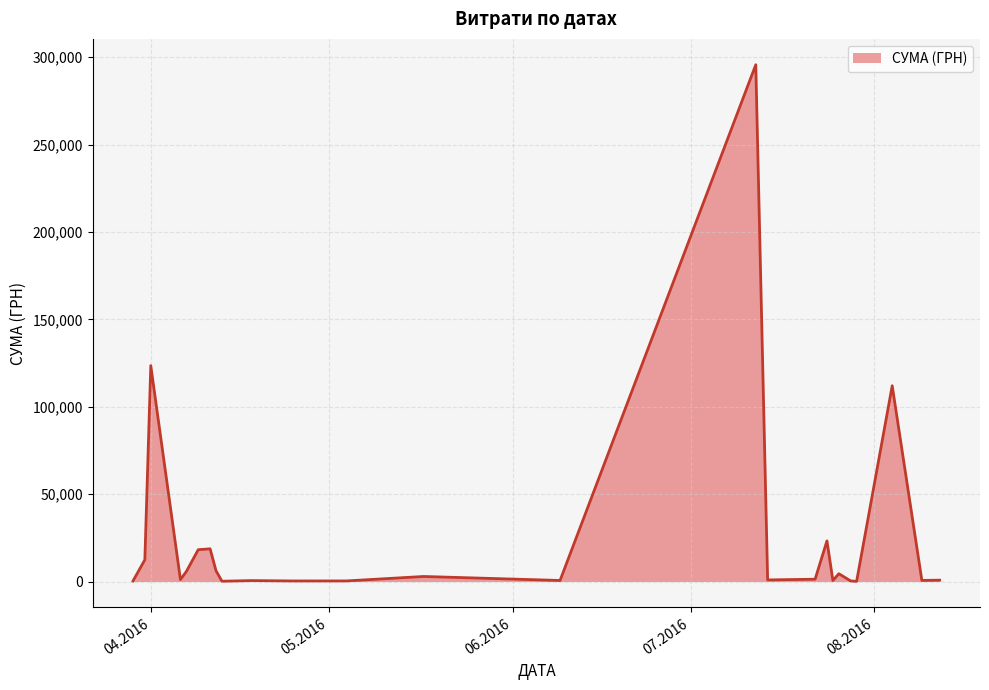

What is the maximum value shown in the chart?

295638.6